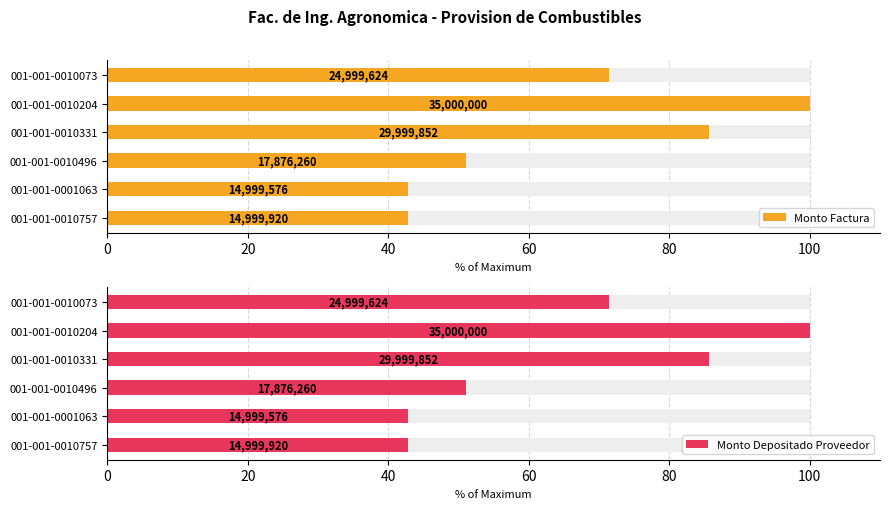

What are all the series names shown in the legend?

Monto Factura, Monto Depositado Proveedor